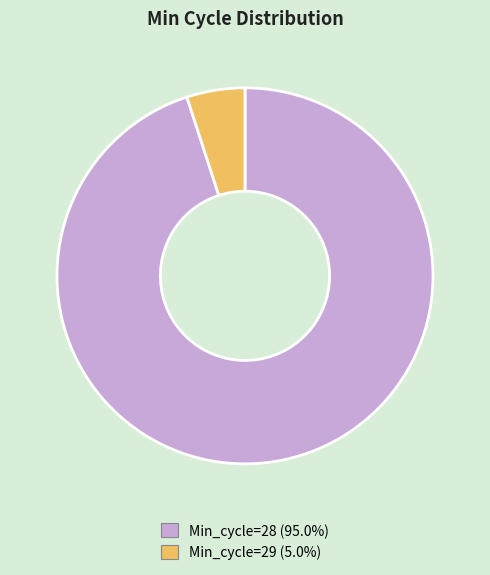

Is there any slice that represents more than half of the pie?

Yes